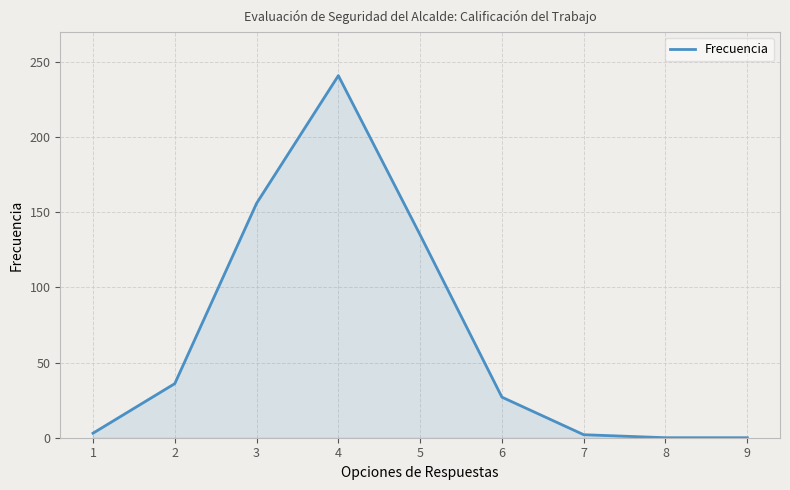

True or false: there are more than 2 points higher than both neighbors.

False